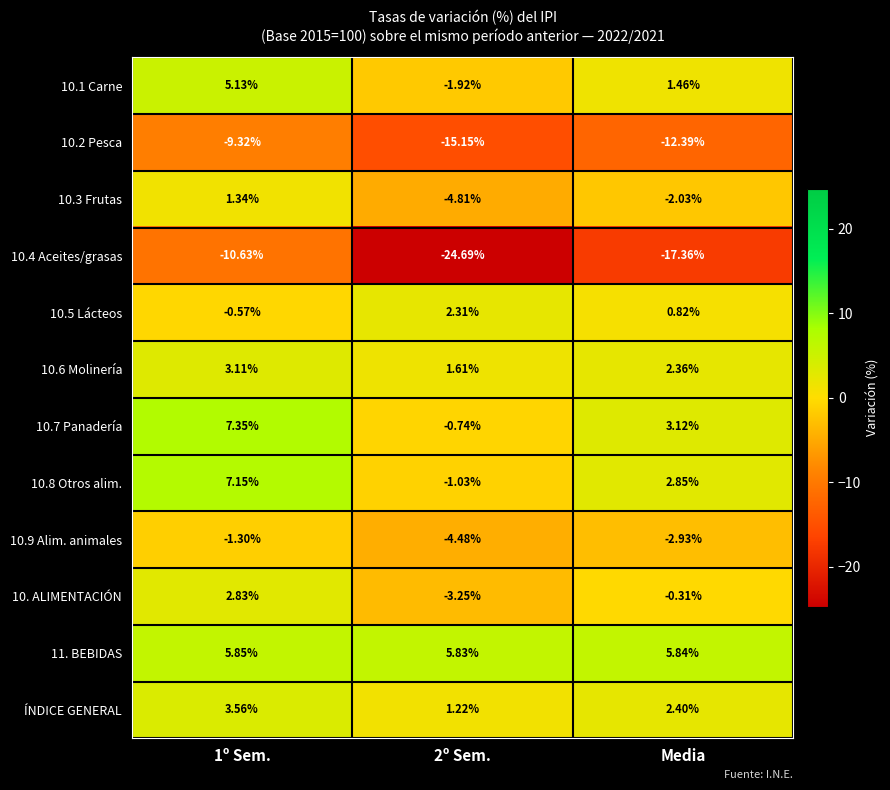

Where is 10. ALIMENTACIÓN nearest to the value 0?

Media